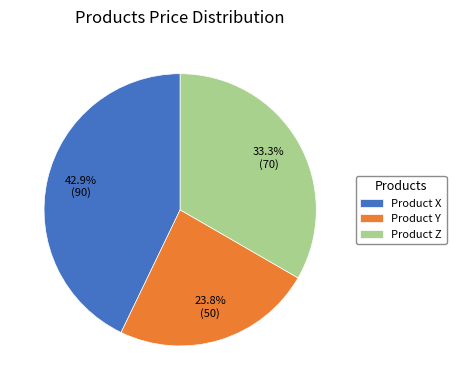

Count the number of slices in the pie.

3